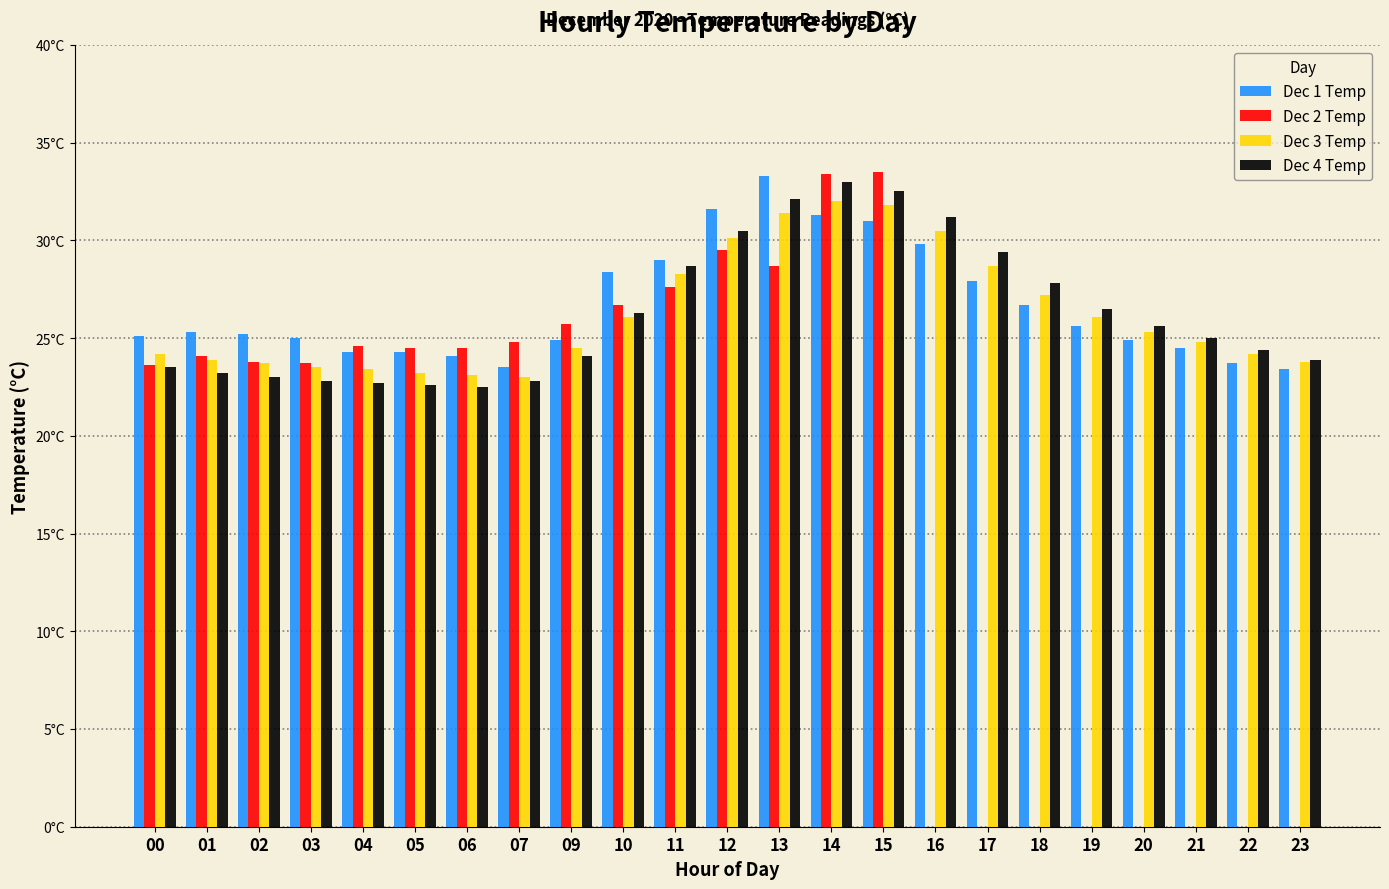

What are all the series names shown in the legend?

Dec 1 Temp, Dec 2 Temp, Dec 3 Temp, Dec 4 Temp